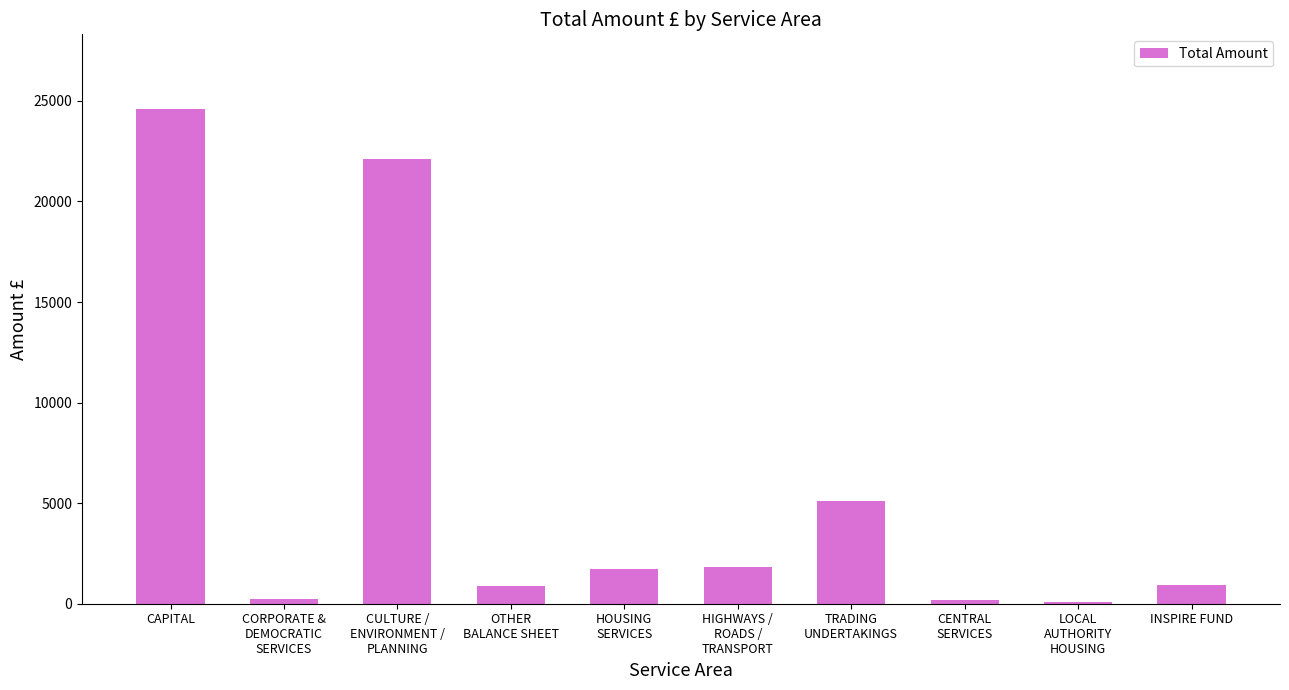

At which label is the value closest to 12339?

TRADING
UNDERTAKINGS